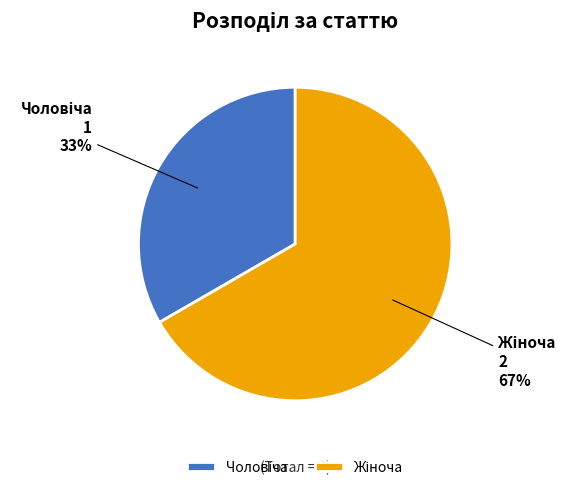

Is there any slice that represents more than half of the pie?

Yes